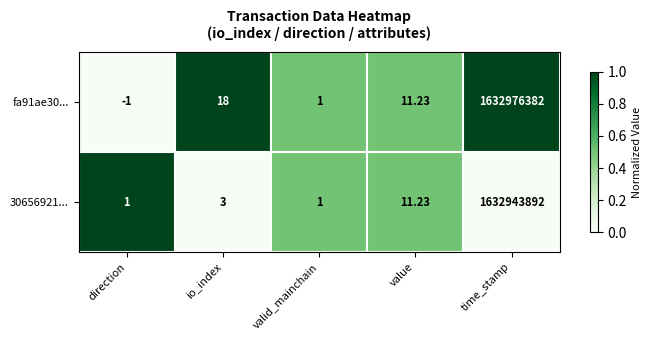

Which series changed the most between direction and value?

fa91ae30...